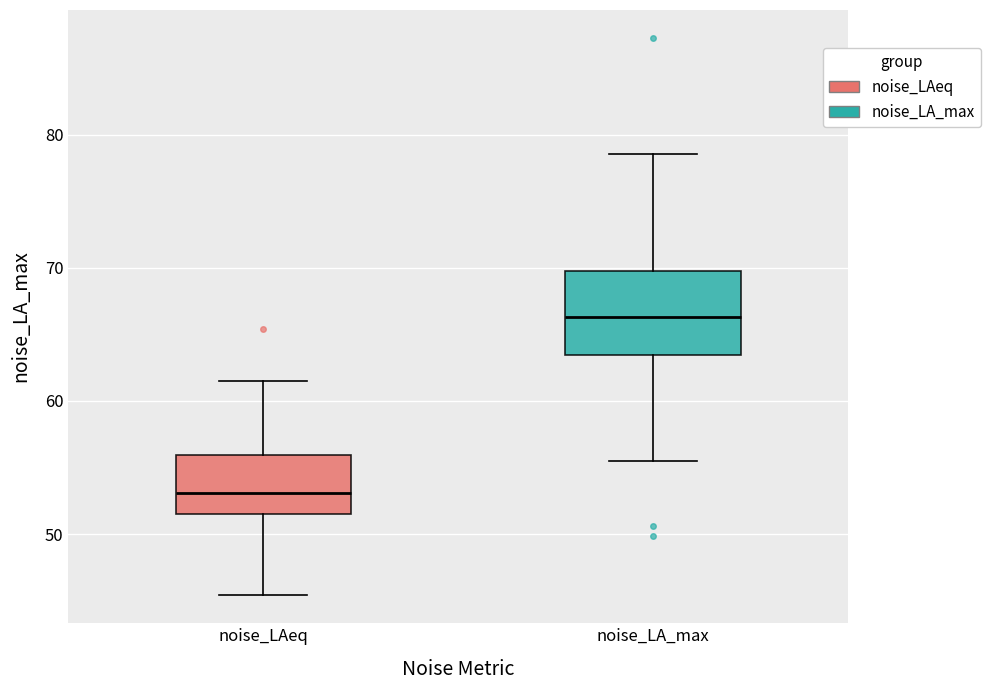

Reading left to right, read every box against the y-axis: the position of its median line, the range the box covers, and the ends of its whiskers. The values are not printed on the chart, so give them approximately, as read against the axis.

noise_LAeq: median 53, box 51 to 56, whiskers 45 to 61
noise_LA_max: median 66, box 63 to 70, whiskers 55 to 79